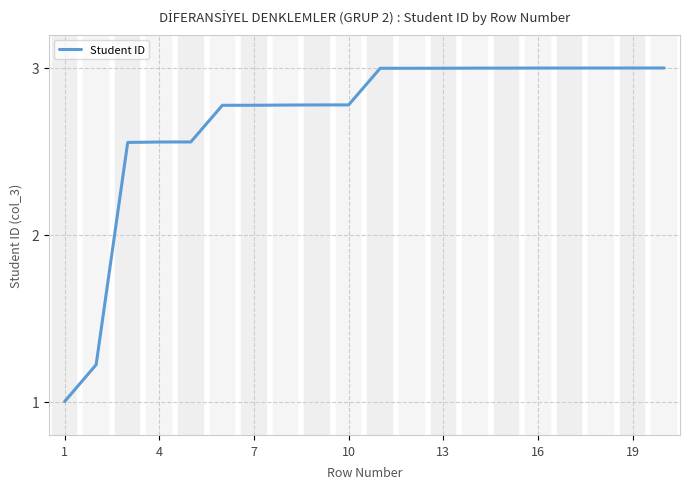

What is the difference between the maximum and minimum values?

2.0